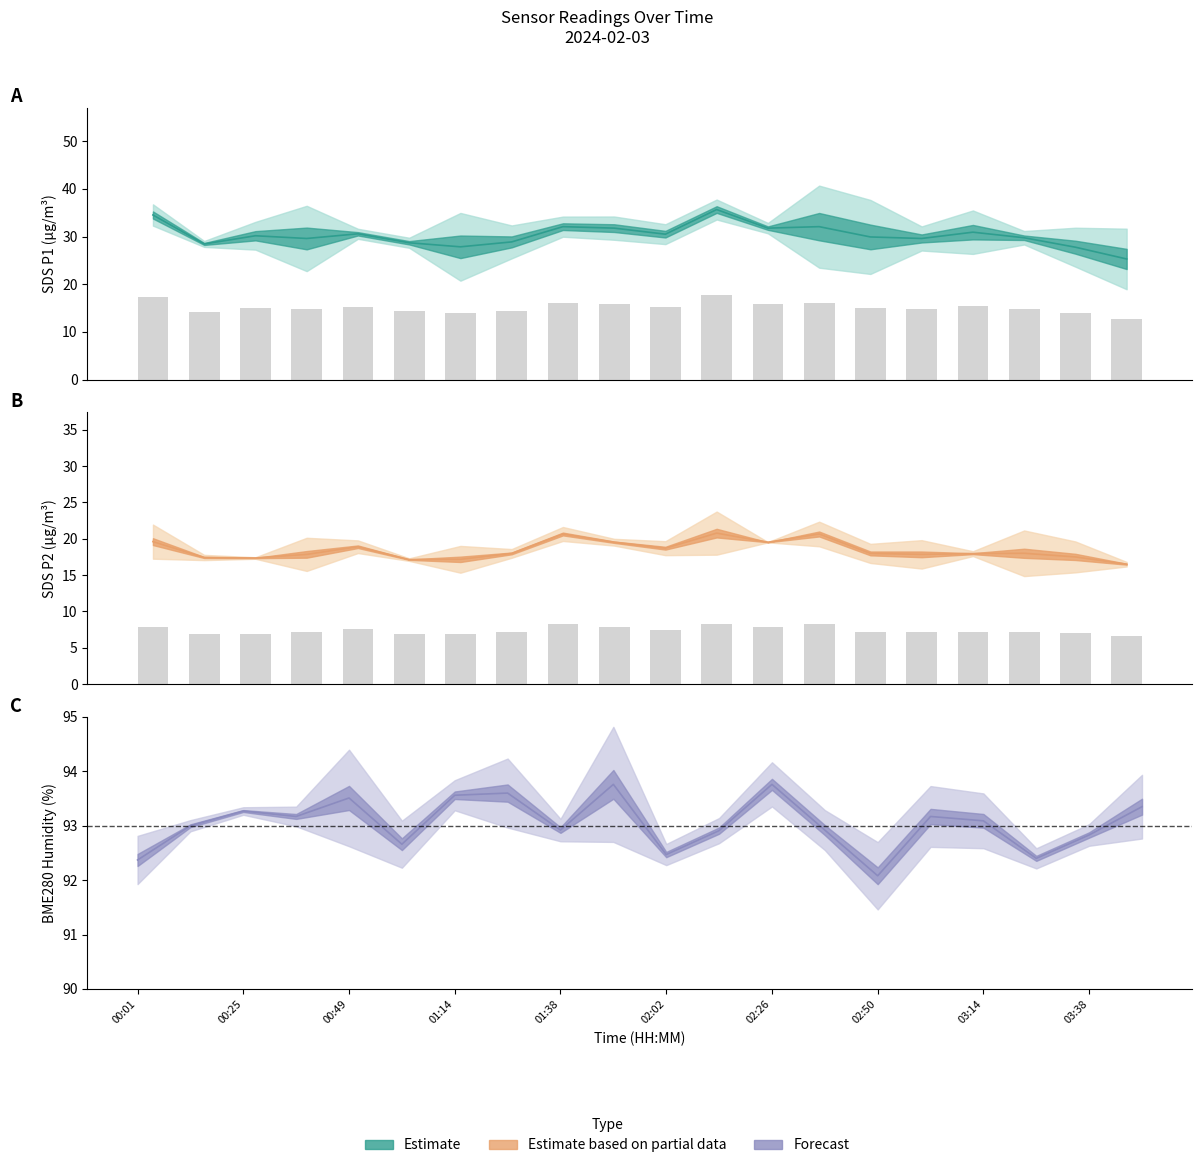

Which has a higher value, 02:14 or 01:14?

02:14